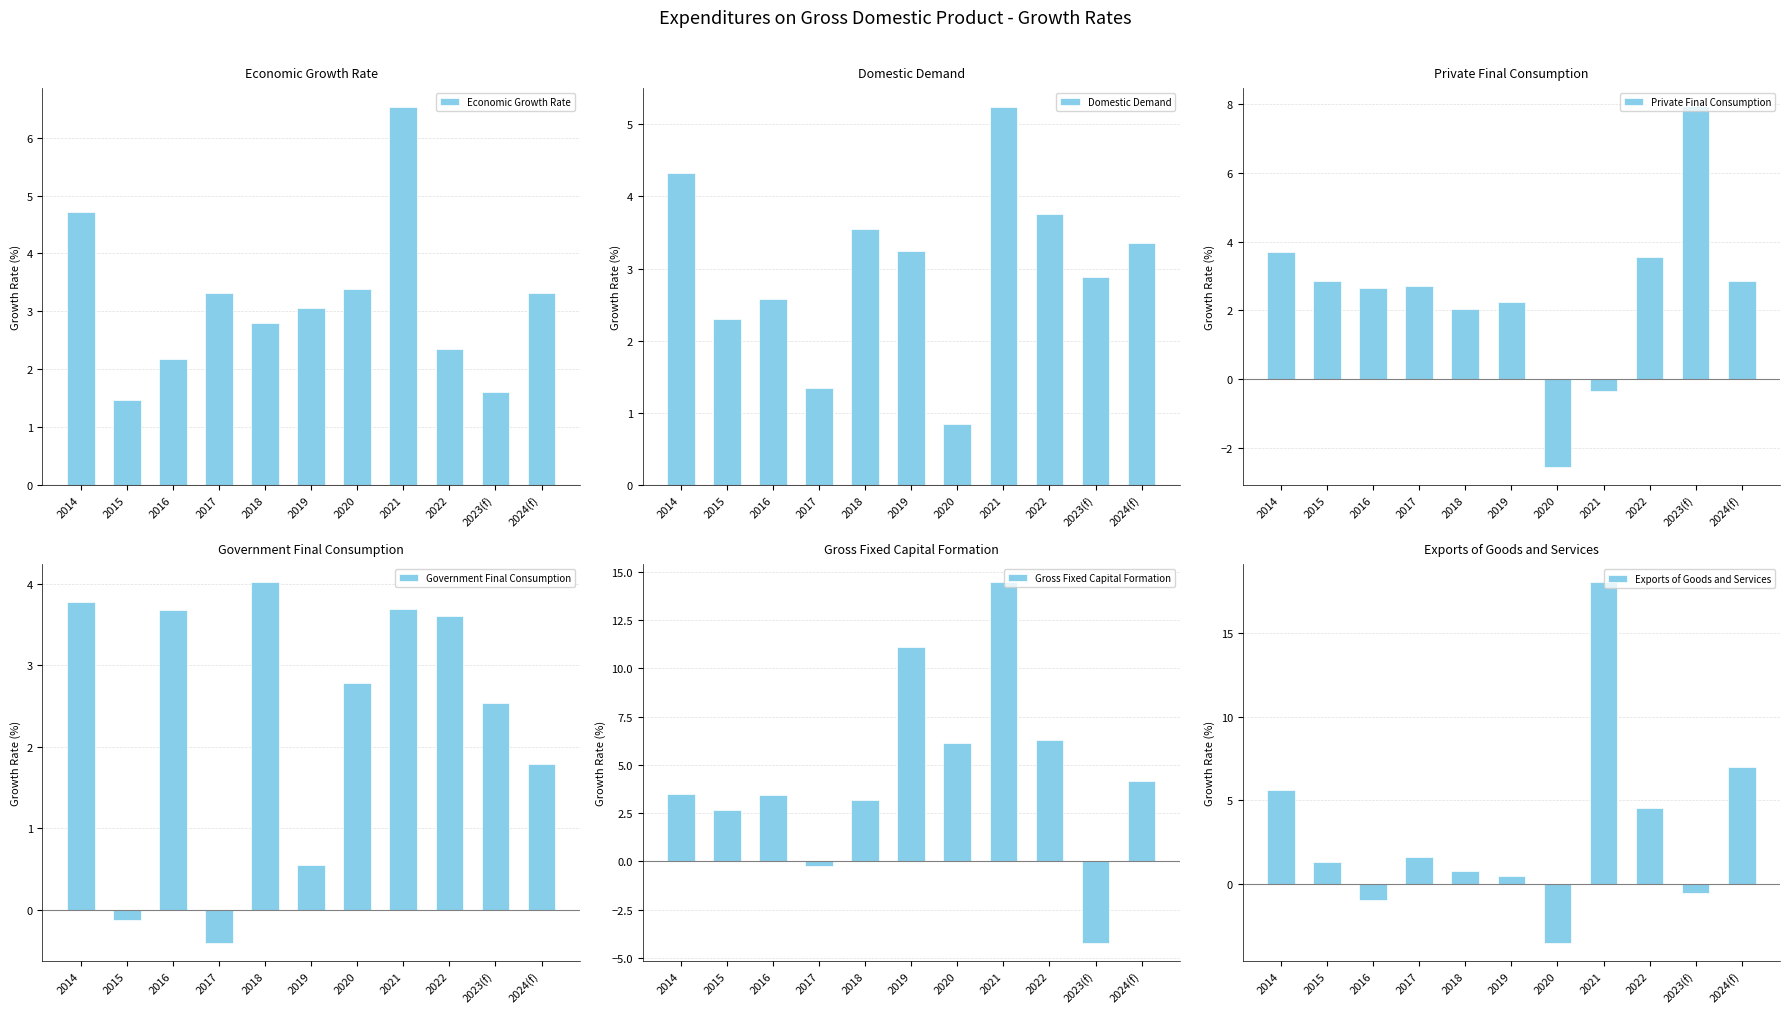

Which series has the largest total across all categories?

Gross Fixed Capital Formation